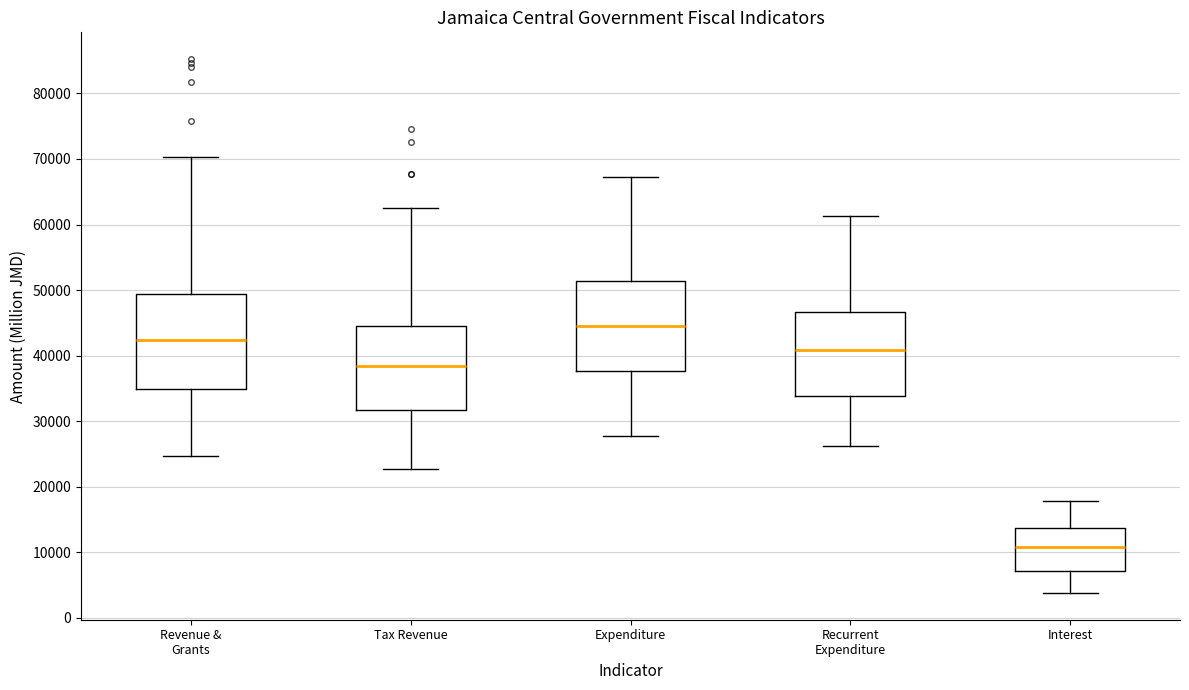

Reading left to right, transcribe this box plot: for each box, give where its median line is, the range the box spans, and where its two whiskers end, as read against the y-axis. The values are not printed on the chart, so give them approximately, as read against the axis.

Revenue & Grants: median 42000, box 35000 to 49000, whiskers 25000 to 70000
Tax Revenue: median 38000, box 32000 to 45000, whiskers 23000 to 63000
Expenditure: median 44000, box 38000 to 51000, whiskers 28000 to 67000
Recurrent Expenditure: median 41000, box 34000 to 47000, whiskers 26000 to 61000
Interest: median 11000, box 7000 to 14000, whiskers 4000 to 18000